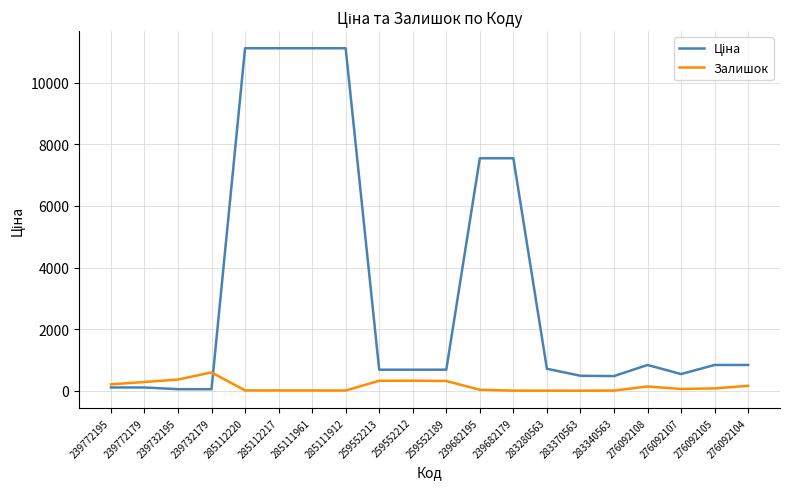

What is the total value across all series at 276092104?

1009.8